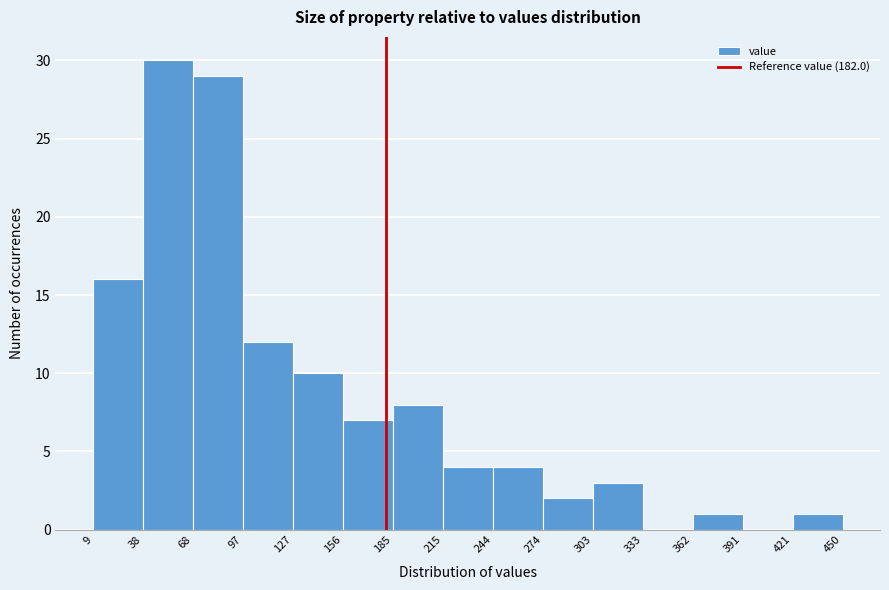

Reading left to right, list every bar in this chart as the range it spans on the x-axis followed by its height. The values are not printed on the chart, so give them approximately, as read against the axis.

9 to 38: 16
38 to 68: 30
68 to 97: 29
97 to 127: 12
127 to 156: 10
156 to 185: 7
185 to 215: 8
215 to 244: 4
244 to 274: 4
274 to 303: 2
303 to 333: 3
333 to 362: 0
362 to 391: 1
391 to 421: 0
421 to 450: 1